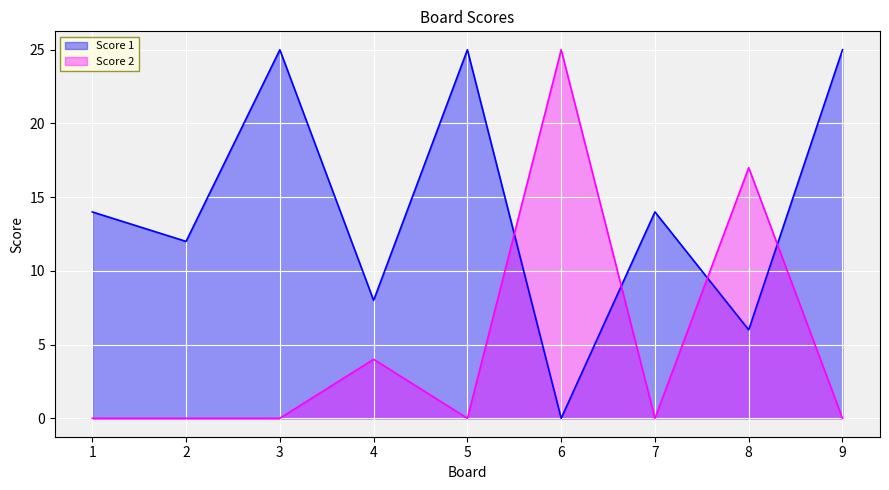

What is the difference between the maximum and minimum values in the Score 2 series?

25